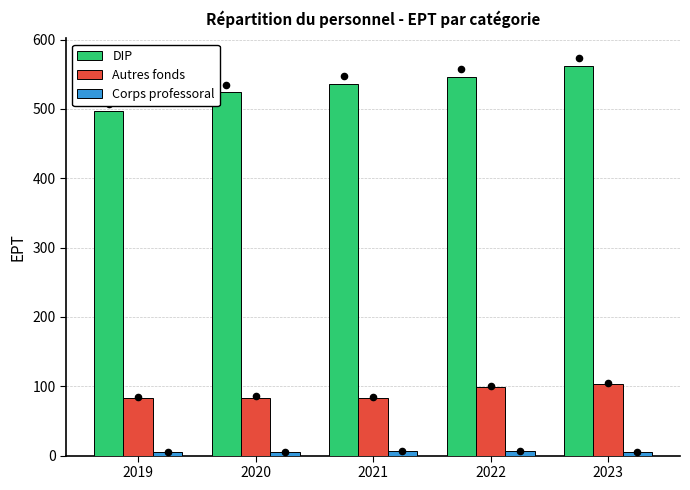

What is the total value across all series at 2020?

612.7